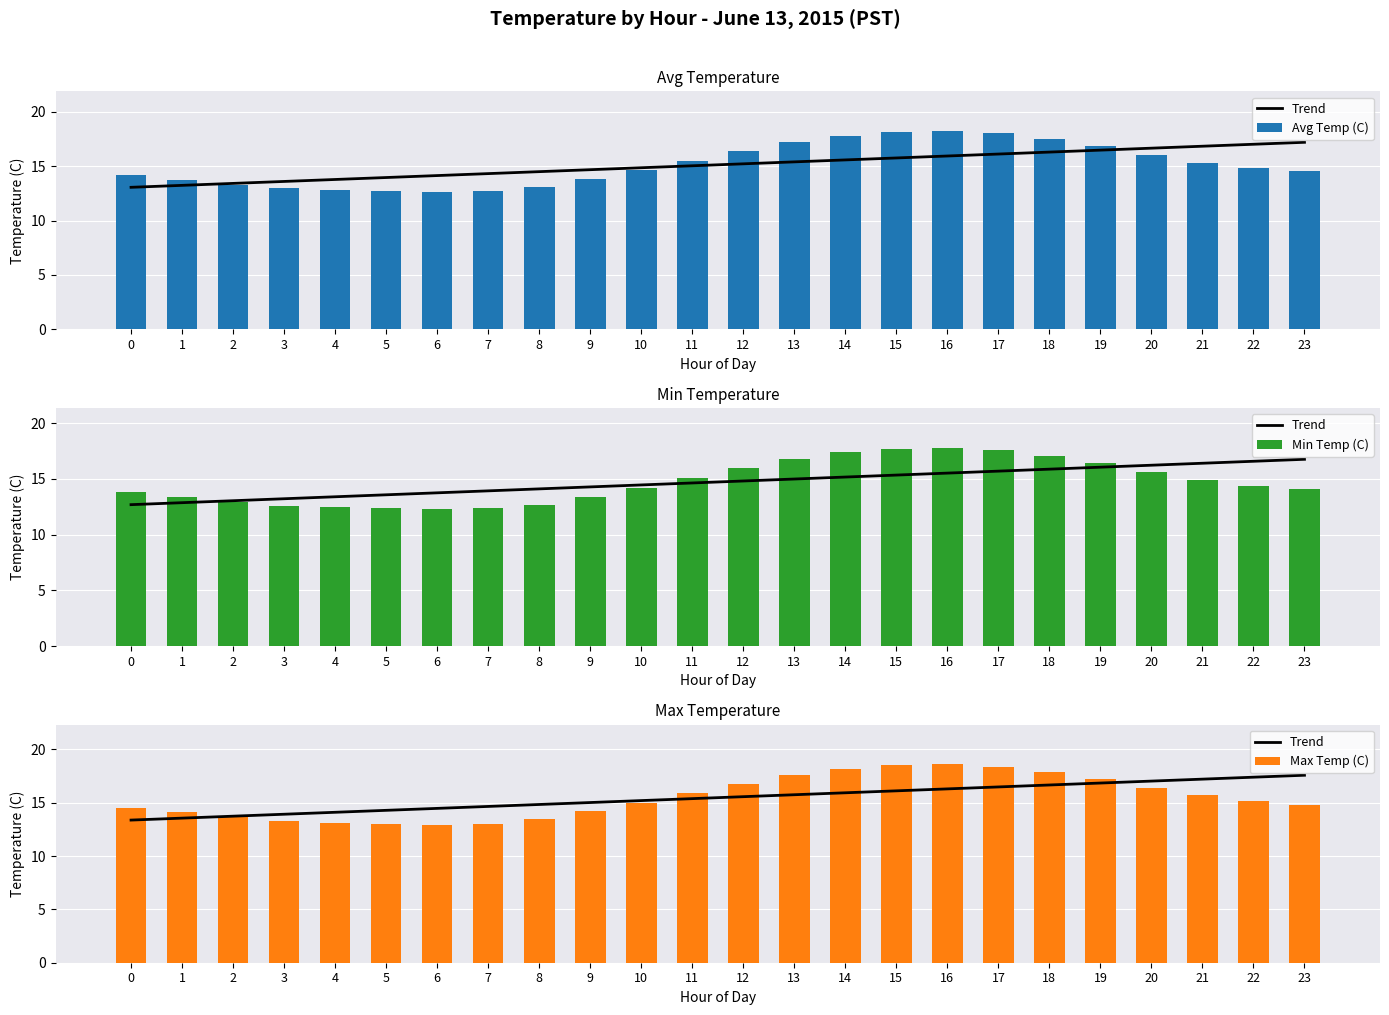

Is it true that Avg Temp (C) equals 13.1 at 8?

True